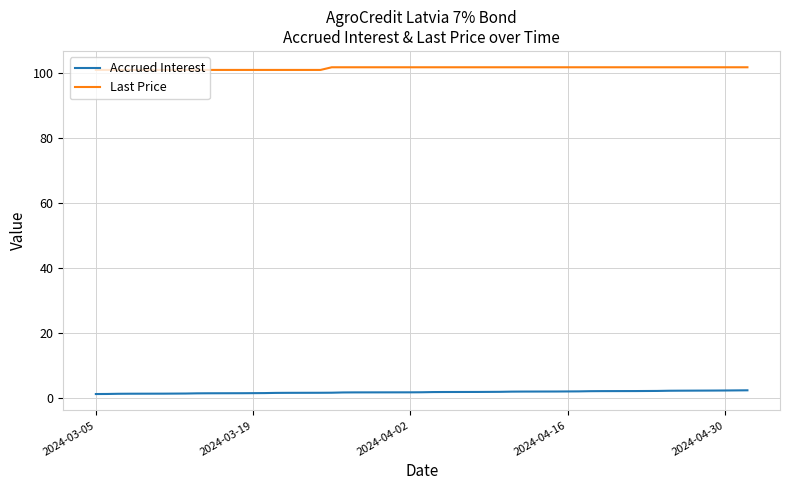

What is the maximum value shown in the chart?

101.7